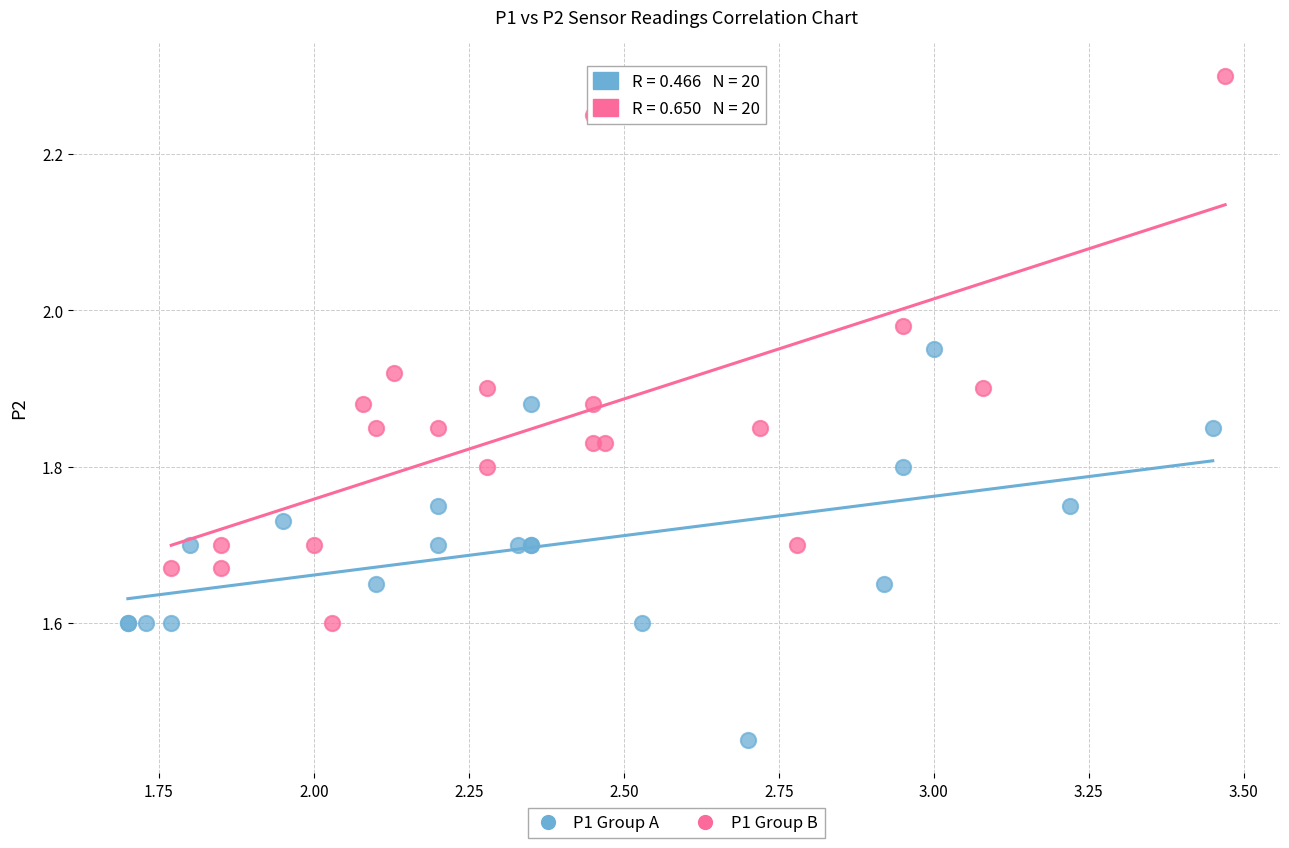

Which series contains the highest Y value?

P1 Group B